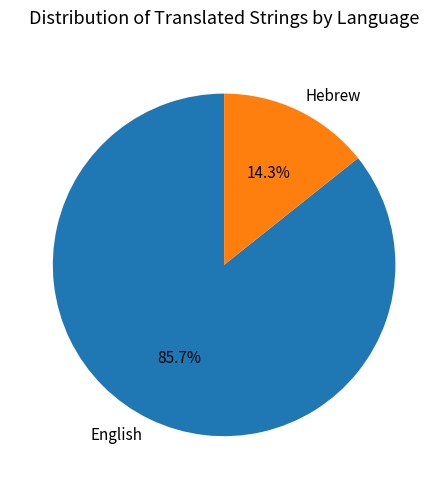

What percentage is the English slice, to the nearest percent?

86%